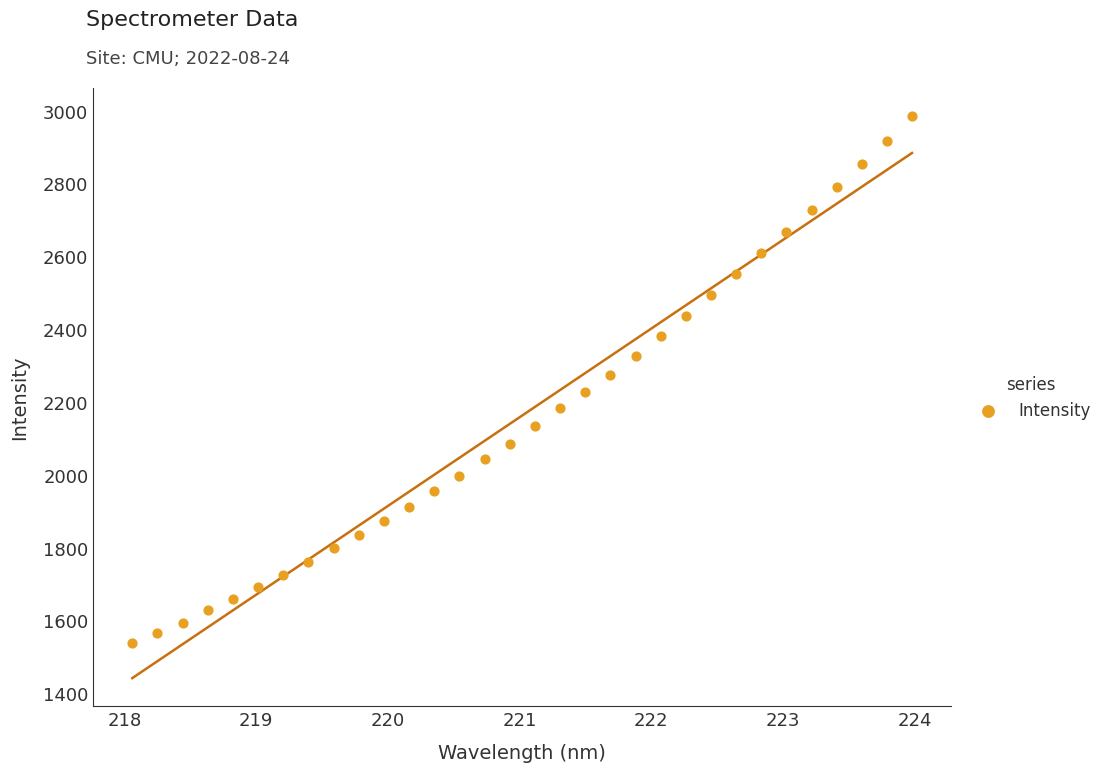

What is the range of X values (max minus min)?

5.9